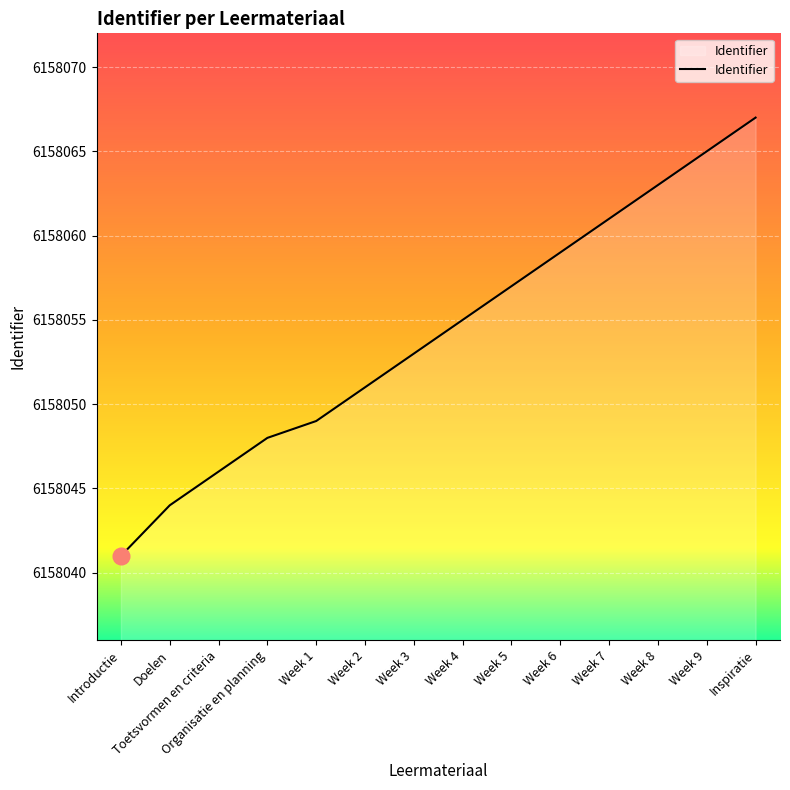

True or false: there are more than 2 points higher than both neighbors.

False